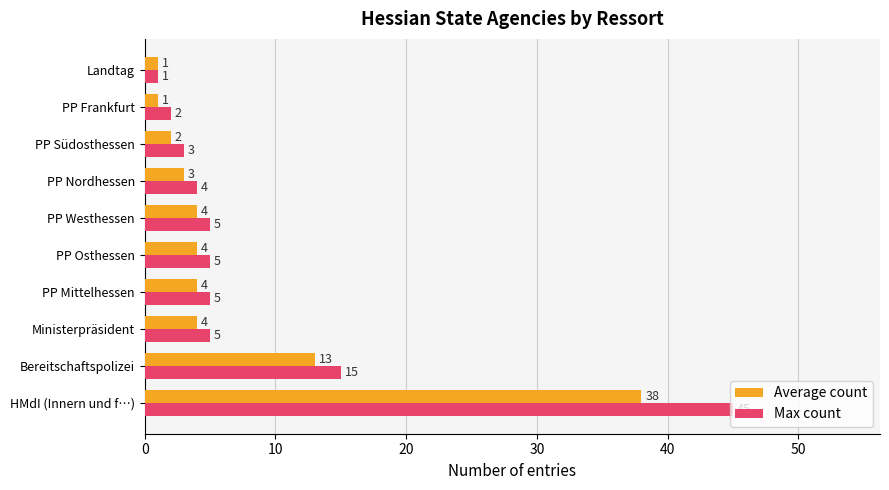

Which series has the widest spread of values?

Max count